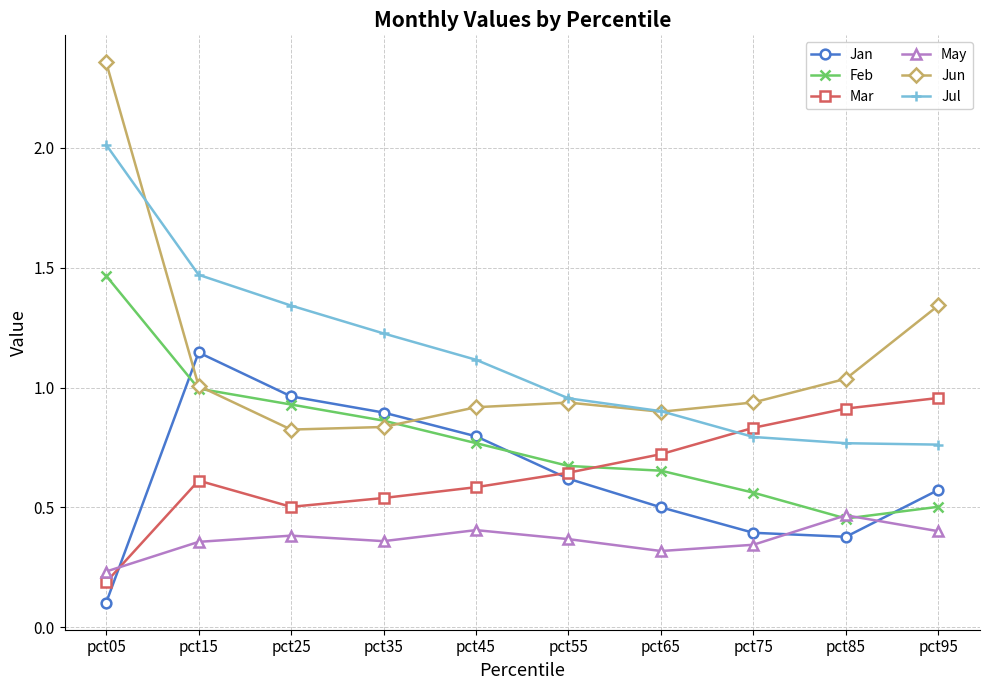

Which label corresponds to the smallest value in the chart?

pct05